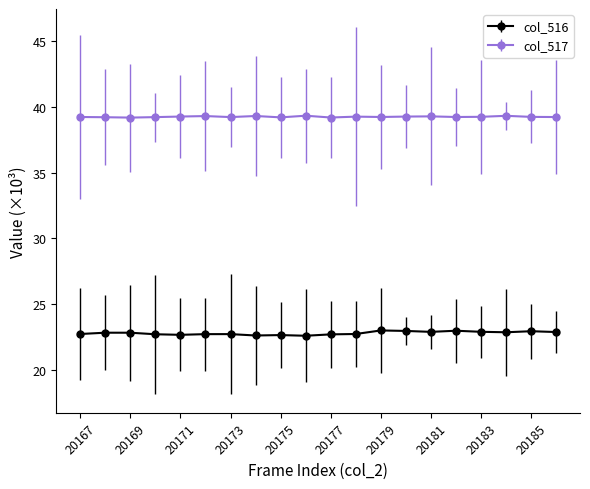

What is the greatest value displayed?

39.3